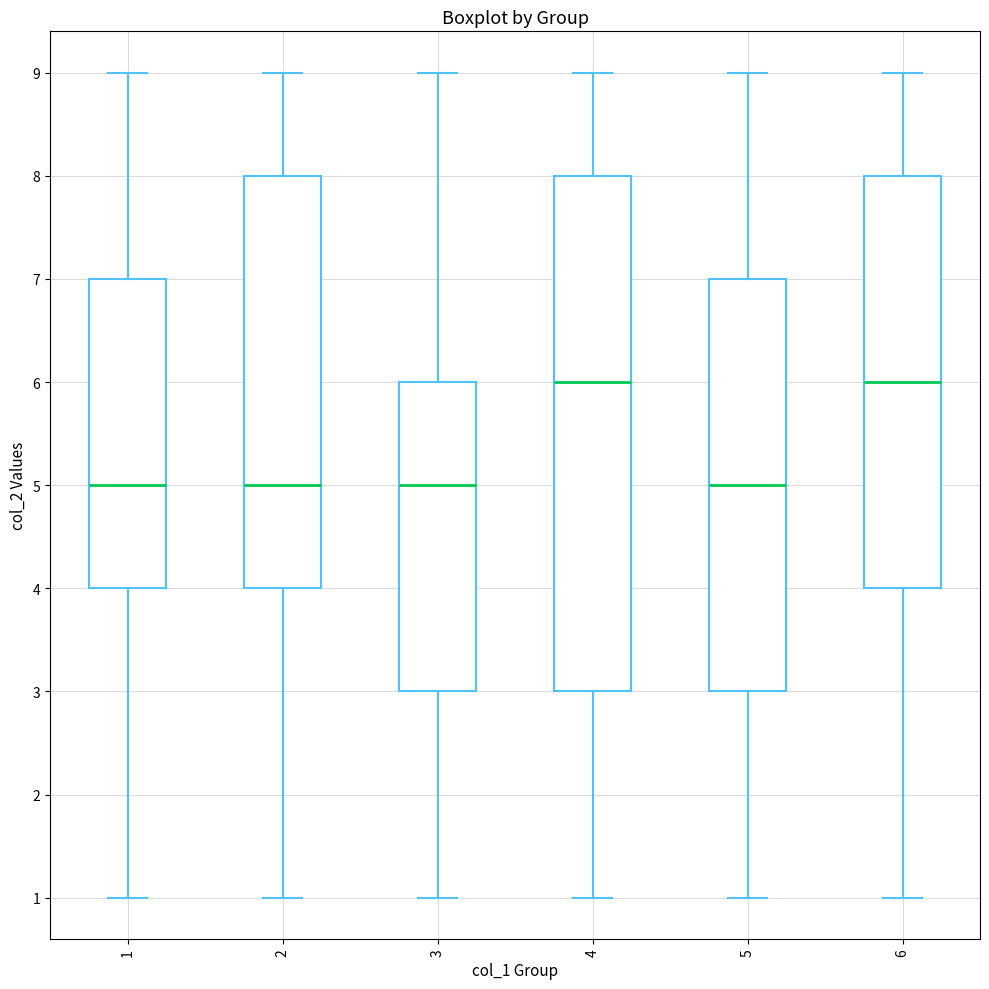

Reading left to right, read every box against the y-axis: the position of its median line, the range the box covers, and the ends of its whiskers. The values are not printed on the chart, so give them approximately, as read against the axis.

1: median 5, box 4 to 7, whiskers 1 to 9
2: median 5, box 4 to 8, whiskers 1 to 9
3: median 5, box 3 to 6, whiskers 1 to 9
4: median 6, box 3 to 8, whiskers 1 to 9
5: median 5, box 3 to 7, whiskers 1 to 9
6: median 6, box 4 to 8, whiskers 1 to 9